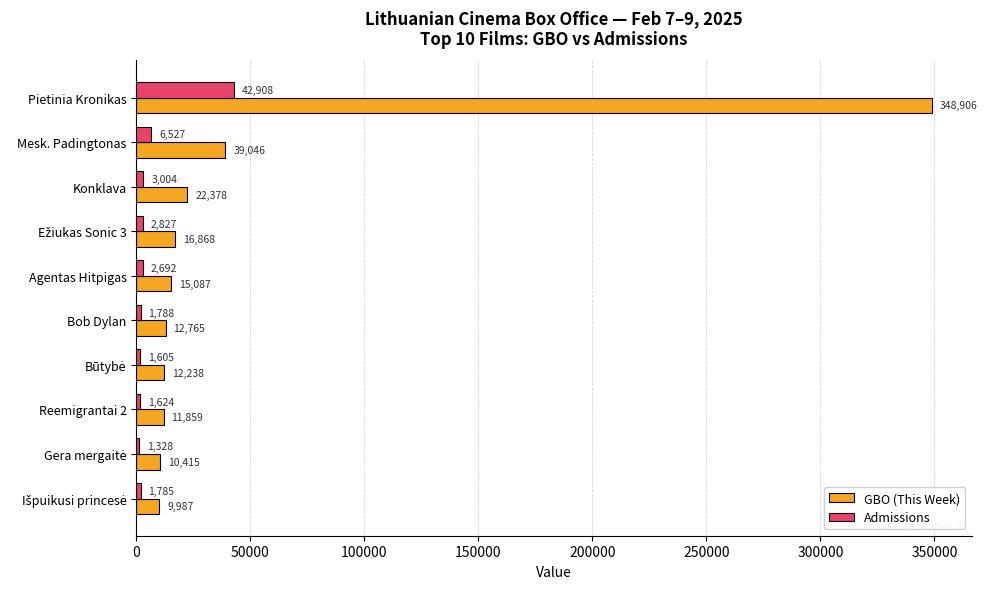

What is the sum of all GBO (This Week) values?

499550.2